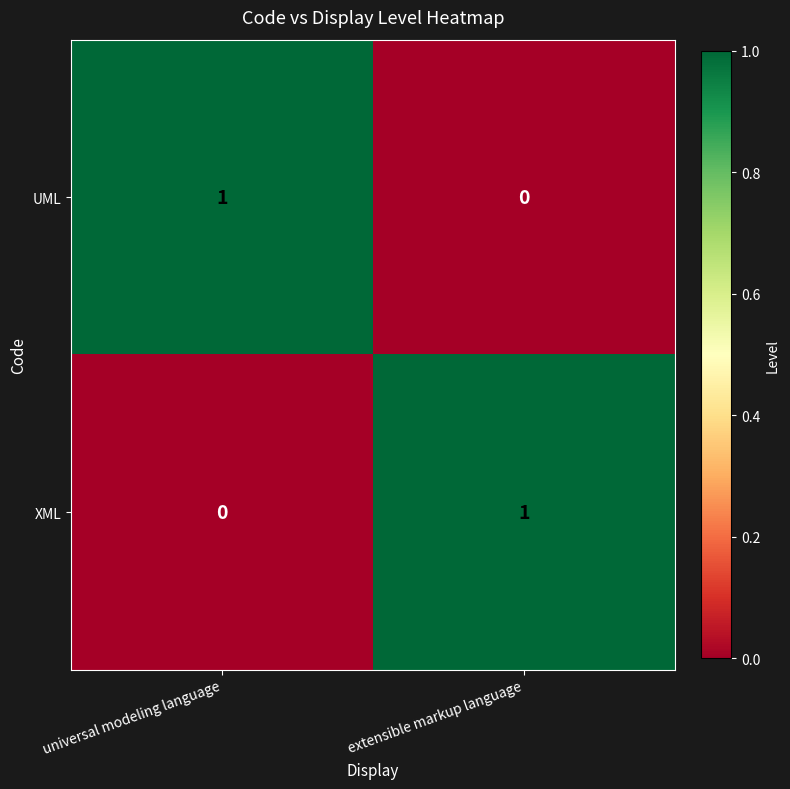

At which label is XML closest to 0?

universal modeling language